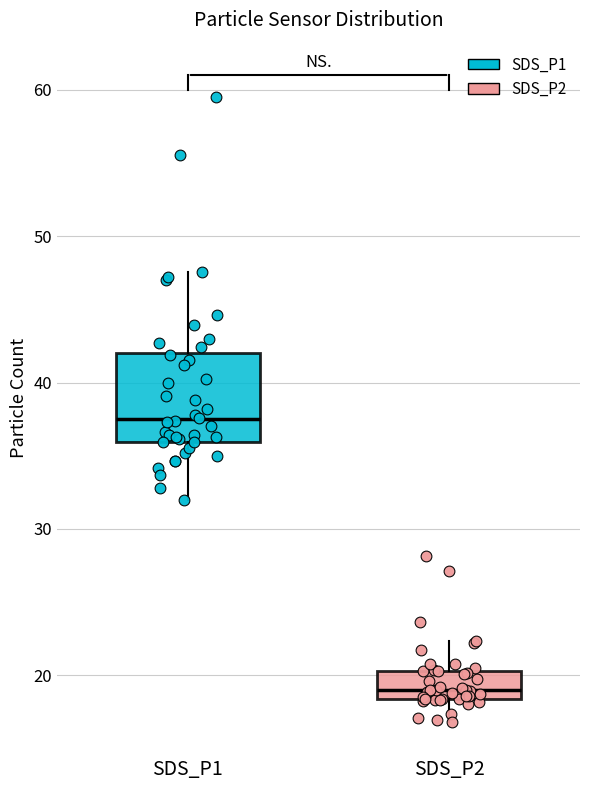

Which box is the tallest, from its lower edge to its upper edge?

SDS_P1